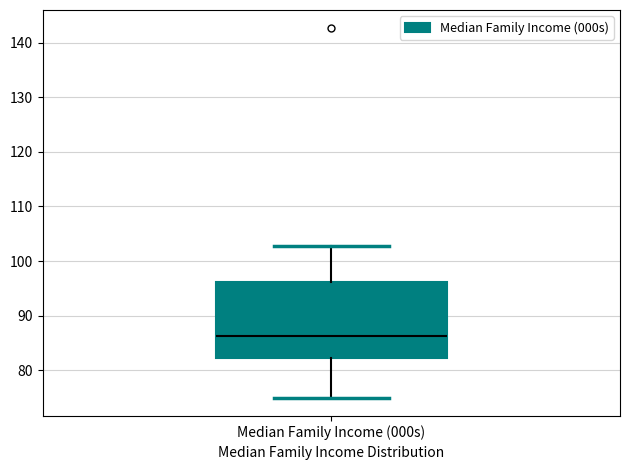

Transcribe this box plot: give where the median line is, the range the box spans, and where the two whiskers end, as read against the y-axis. The values are not printed on the chart, so give them approximately, as read against the axis.

median 86, box 82 to 96, whiskers 75 to 103